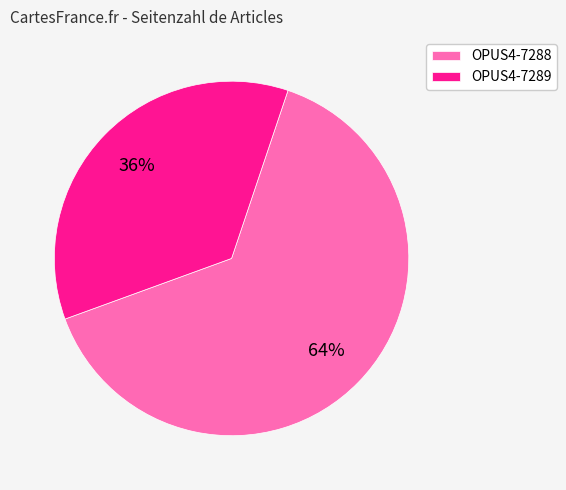

What percentage is the OPUS4-7288 slice, to the nearest percent?

64%